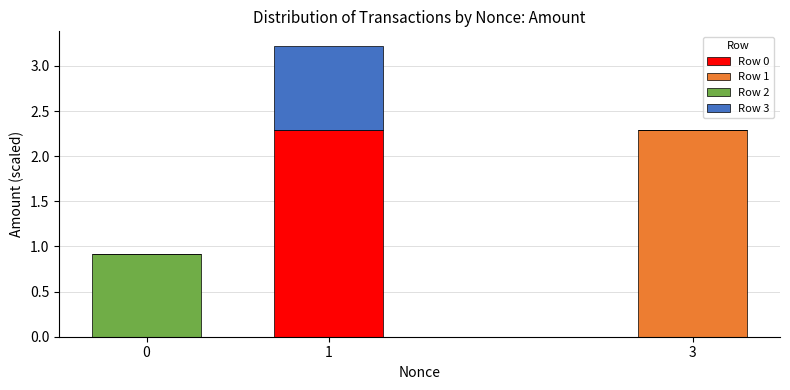

What is the total value across all series at 1?

3.2